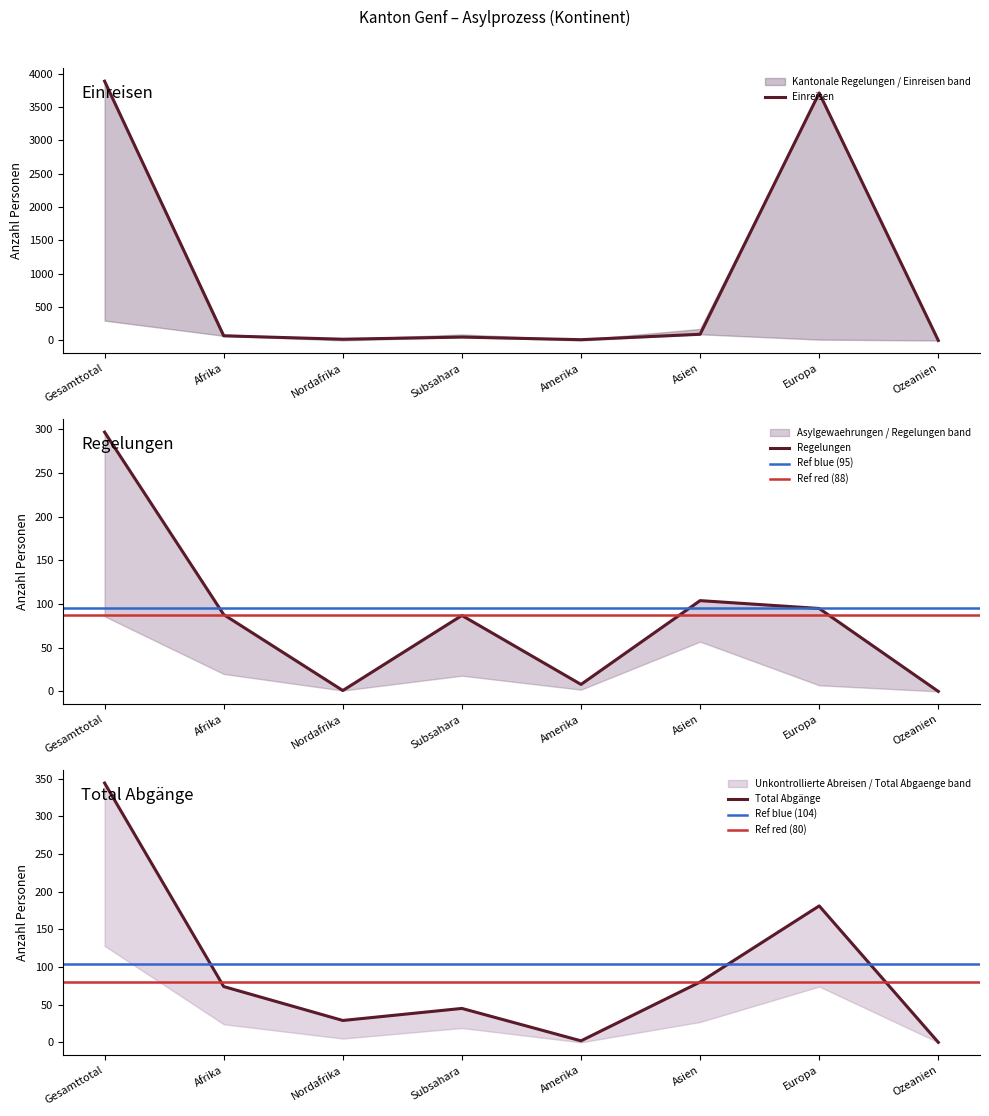

At which category does Total Abgaenge reach its first local peak?

Subsahara